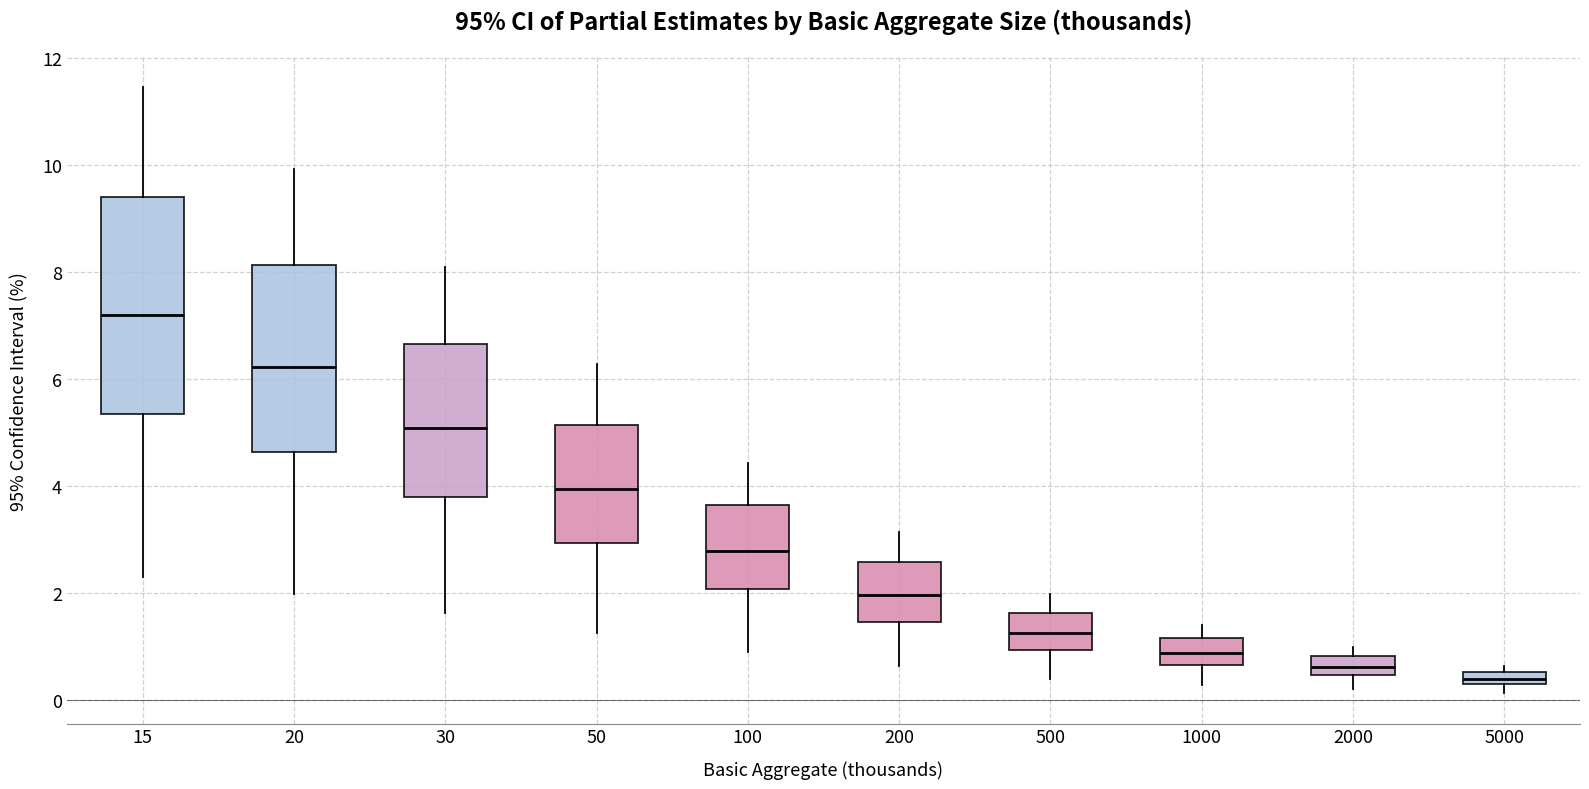

Where does the upper whisker of the box at x = 500 end on the y-axis? The values are not printed on the chart, so give them approximately, as read against the axis.

2.0